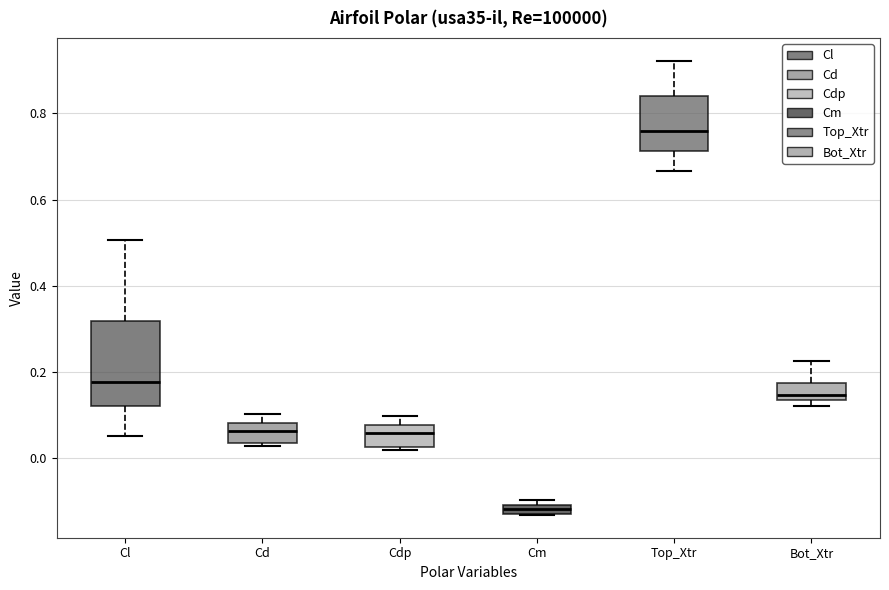

Which box is the tallest, from its lower edge to its upper edge?

Cl